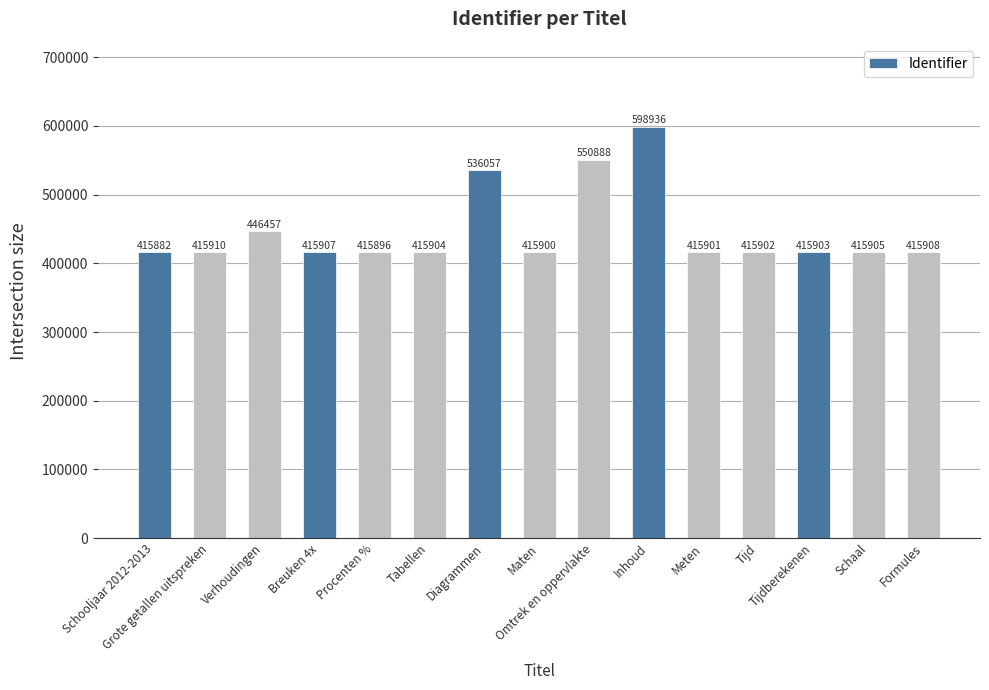

Which category has the lowest value across all series?

Schooljaar 2012-2013